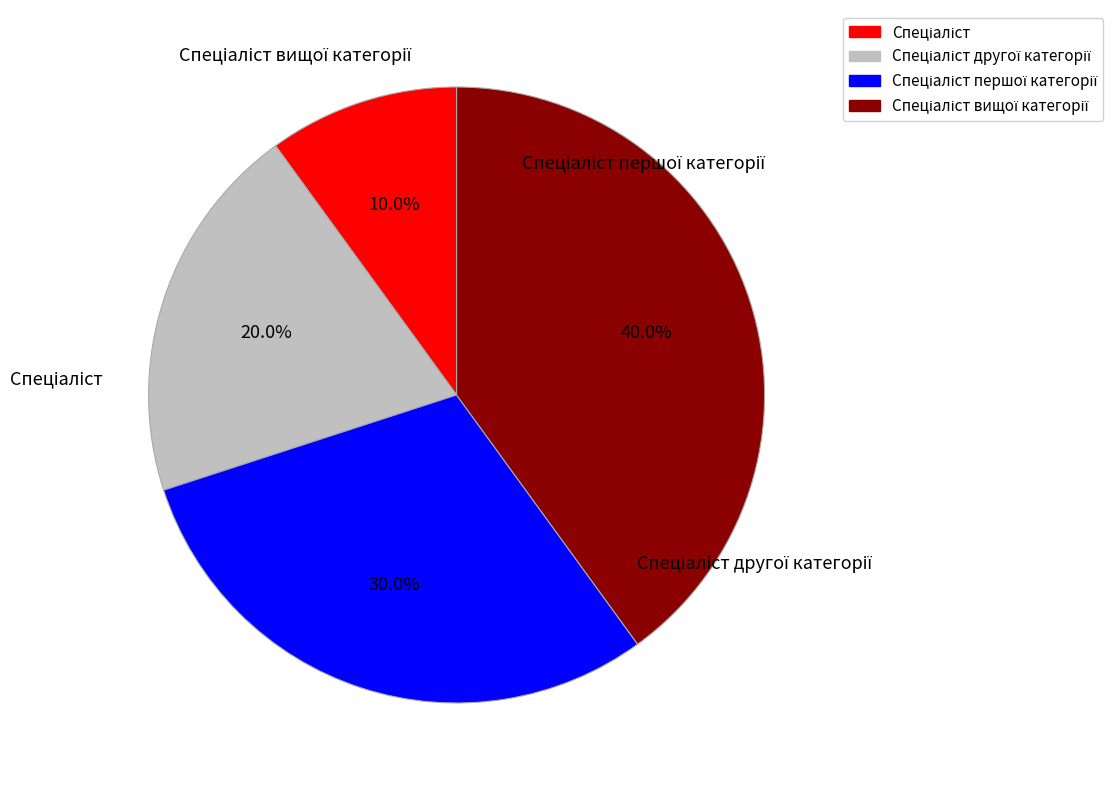

To the nearest percent, what is the combined percentage of Спеціаліст другої категорії and Спеціаліст першої категорії?

50%